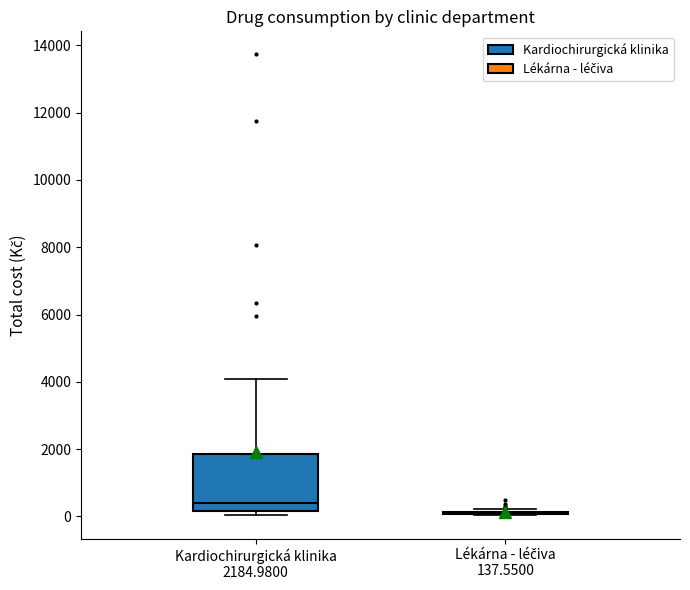

Reading left to right, transcribe this box plot: for each box, give where its median line is, the range the box spans, and where its two whiskers end, as read against the y-axis. The values are not printed on the chart, so give them approximately, as read against the axis.

Kardiochirurgická klinika 2184.9800: median 400, box 200 to 1800, whiskers 0 to 4000
Lékárna - léčiva 137.5500: box collapsed to a line at 0, whiskers 0 to 200